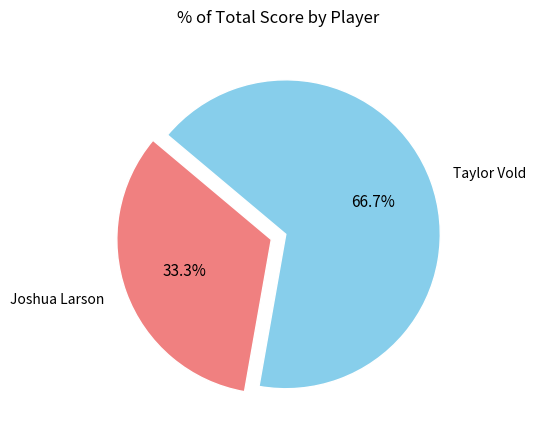

To the nearest percent, what is the difference between the largest and smallest slice percentages?

33%